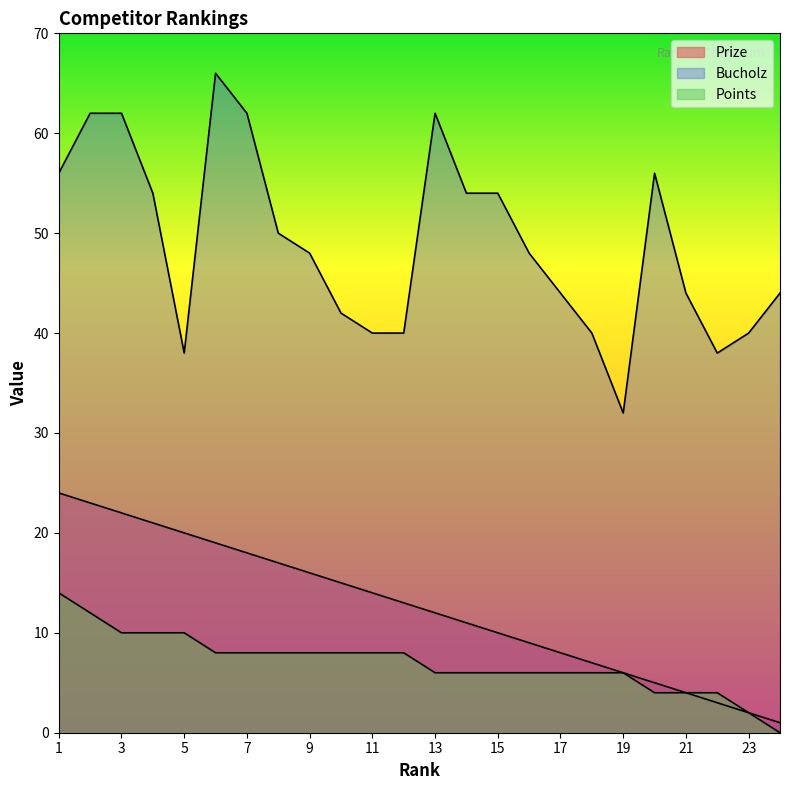

What is the difference between the second highest and second lowest values in the Bucholz series?

24